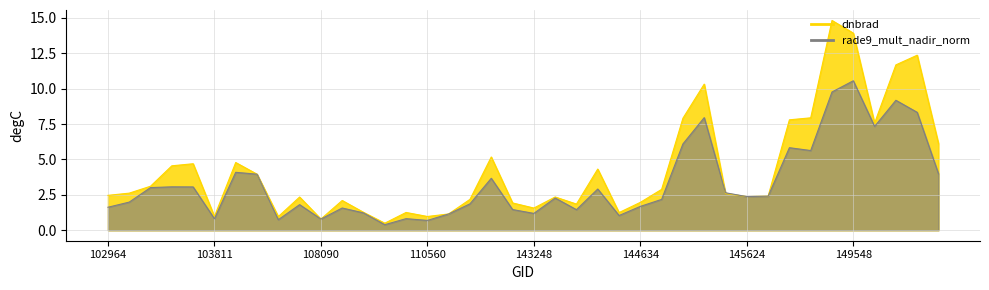

Where do rade9_mult_nadir_norm and dnbrad first cross each other?

103928 and 104522